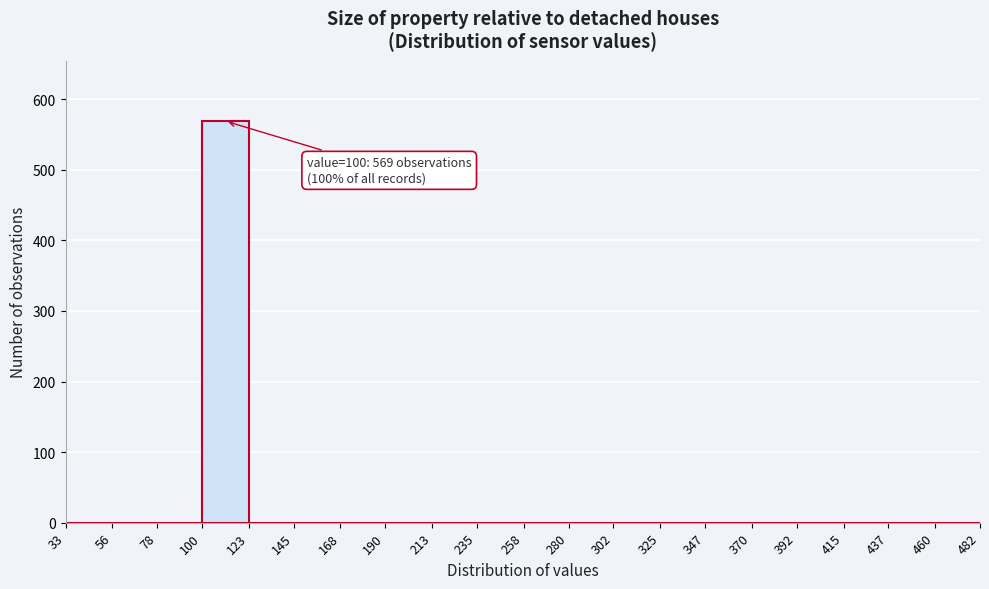

Which range on the x-axis has the tallest bar?

100 to 123